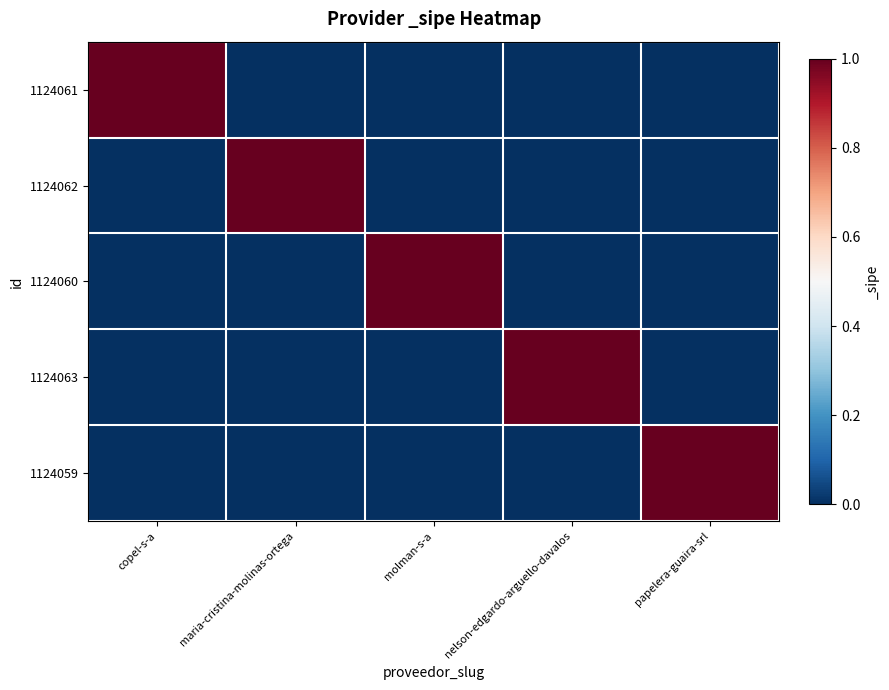

Reading left to right, what are all the values shown in this chart?

1124061: copel-s-a=1	maria-cristina-molinas-ortega=0	molman-s-a=0	nelson-edgardo-arguello-davalos=0	papelera-guaira-srl=0
1124062: copel-s-a=0	maria-cristina-molinas-ortega=1	molman-s-a=0	nelson-edgardo-arguello-davalos=0	papelera-guaira-srl=0
1124060: copel-s-a=0	maria-cristina-molinas-ortega=0	molman-s-a=1	nelson-edgardo-arguello-davalos=0	papelera-guaira-srl=0
1124063: copel-s-a=0	maria-cristina-molinas-ortega=0	molman-s-a=0	nelson-edgardo-arguello-davalos=1	papelera-guaira-srl=0
1124059: copel-s-a=0	maria-cristina-molinas-ortega=0	molman-s-a=0	nelson-edgardo-arguello-davalos=0	papelera-guaira-srl=1